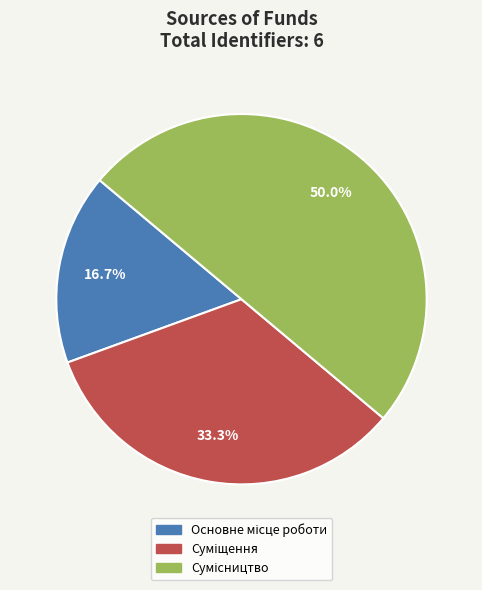

True or false: Основне місце роботи accounts for 17% of the total.

True